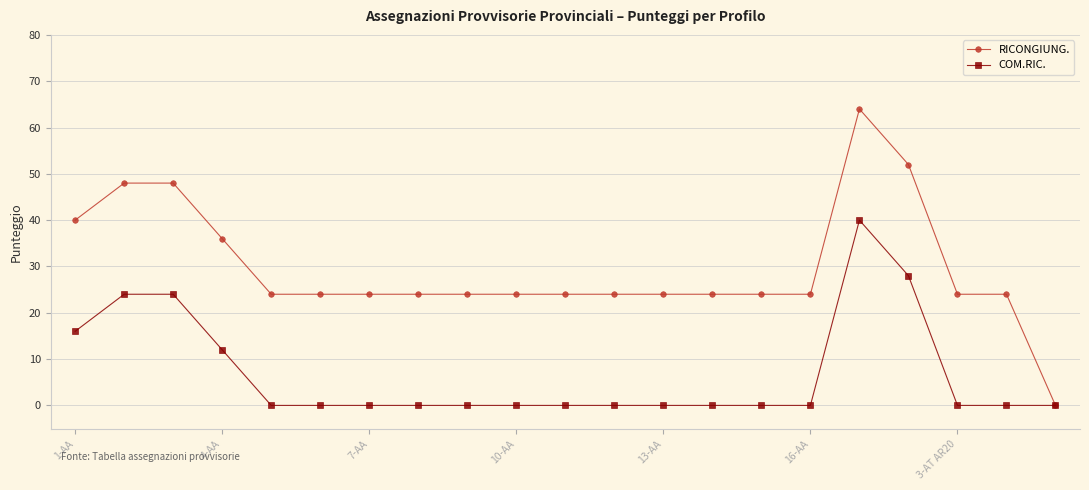

Which series has the largest range (max minus min)?

RICONGIUNG.